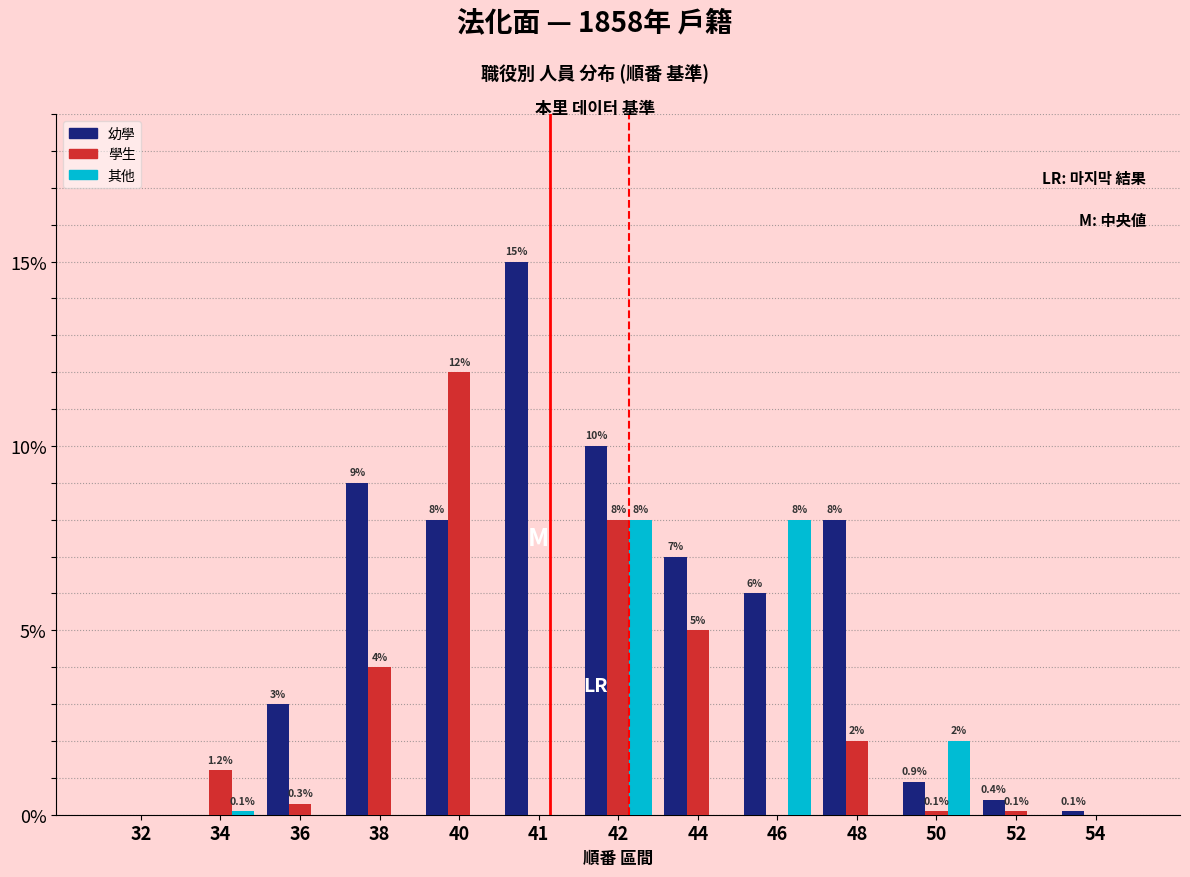

What is the sum of all 學生 values?

32.7